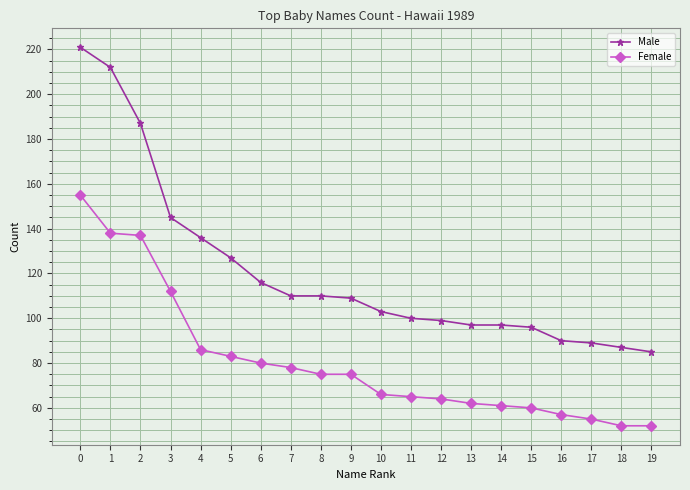

How many lines are shown in the chart?

2